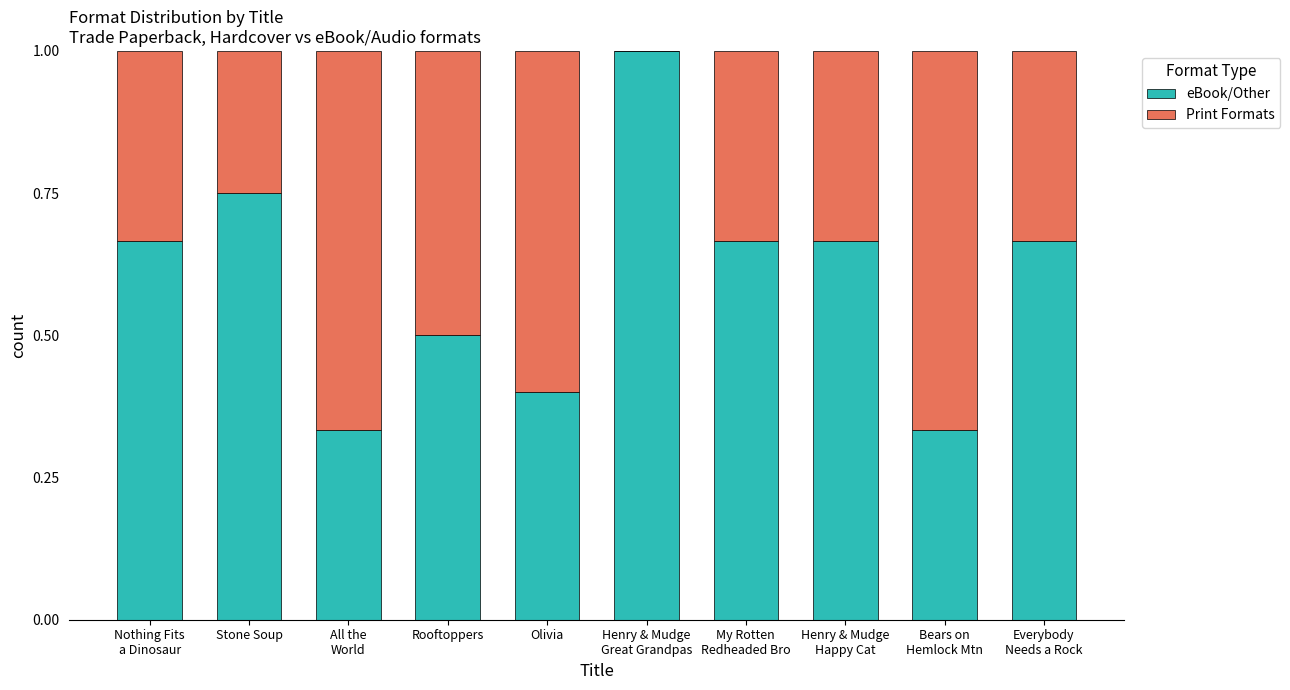

The eBook/Other series shows 0.9 at Rooftoppers. True or false?

False